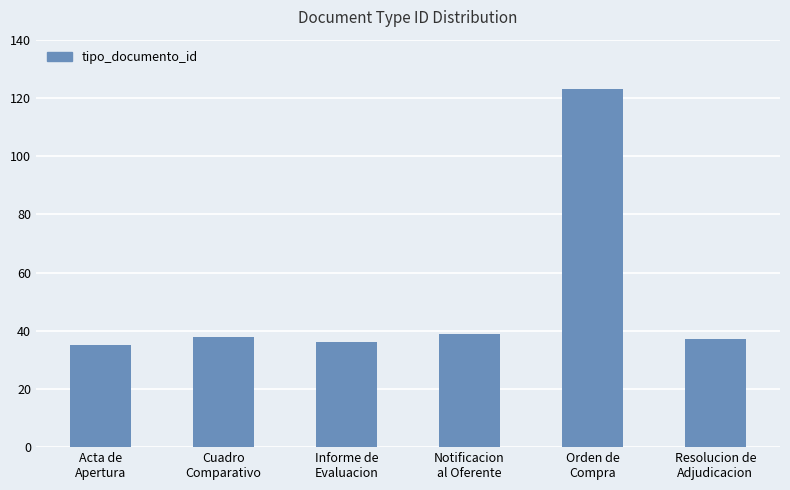

Which label corresponds to the largest value in the chart?

Orden de
Compra